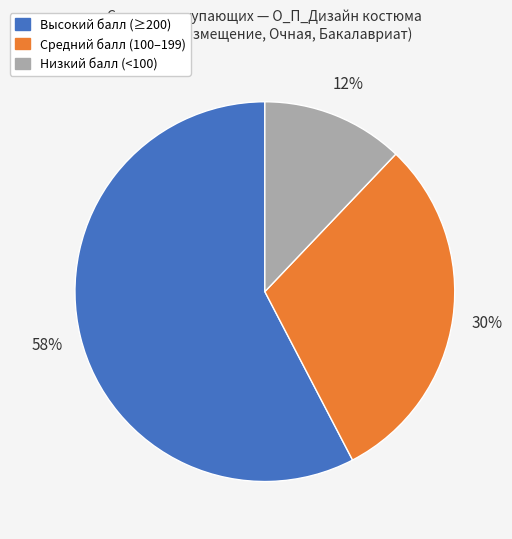

Is there a majority slice in this chart?

Yes